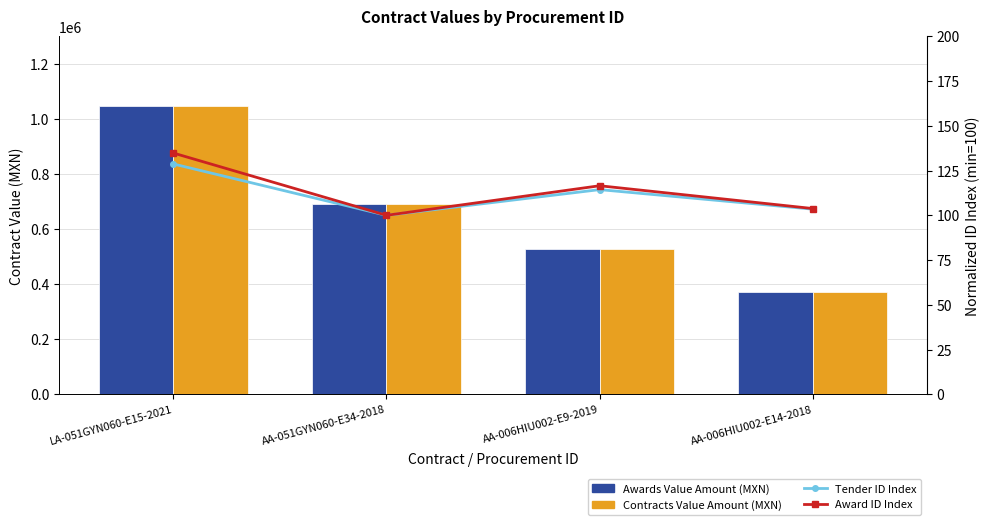

What is the label of the 1st bar from the left?

LA-051GYN060-E15-2021